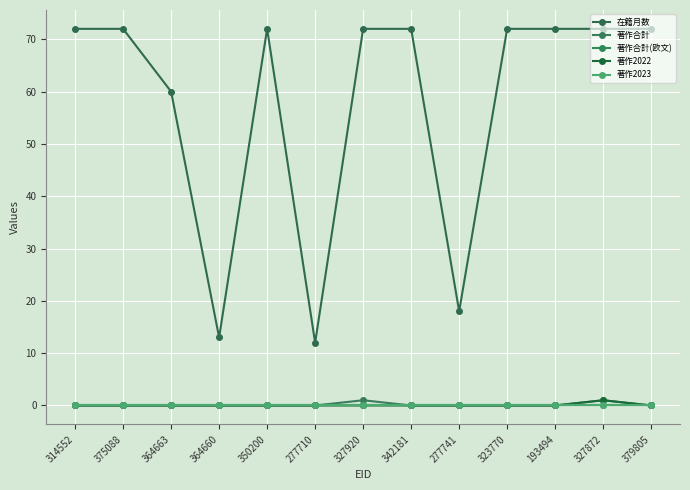

What is the value of the 在籍月数 point at the 11th from the left?

72